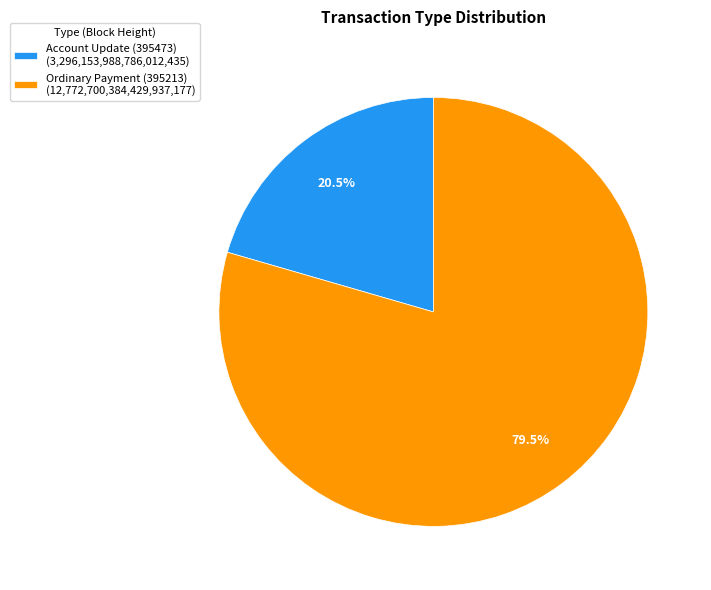

To the nearest percent, what is the difference between the largest and smallest slice percentages?

59%